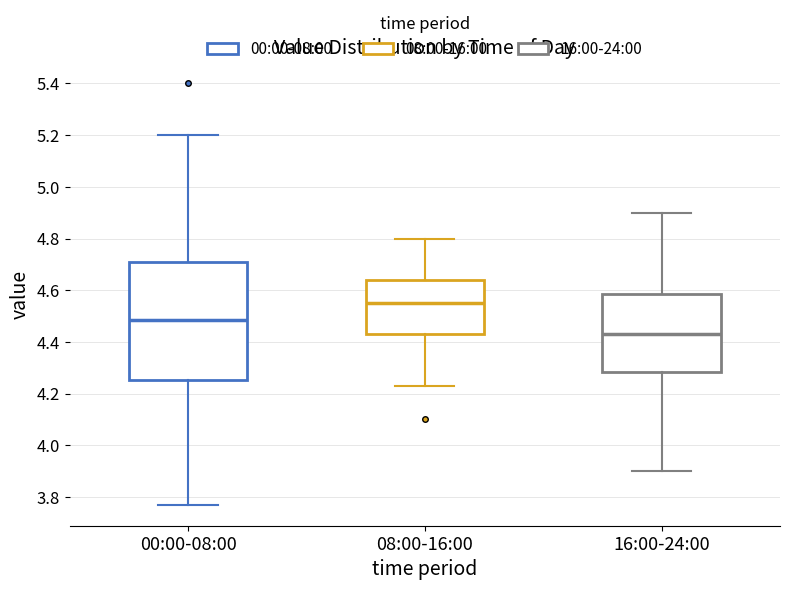

Reading left to right, transcribe this box plot: for each box, give where its median line is, the range the box spans, and where its two whiskers end, as read against the y-axis. The values are not printed on the chart, so give them approximately, as read against the axis.

00:00-08:00: median 4.48, box 4.26 to 4.70, whiskers 3.78 to 5.20
08:00-16:00: median 4.56, box 4.44 to 4.64, whiskers 4.24 to 4.80
16:00-24:00: median 4.44, box 4.28 to 4.58, whiskers 3.90 to 4.90